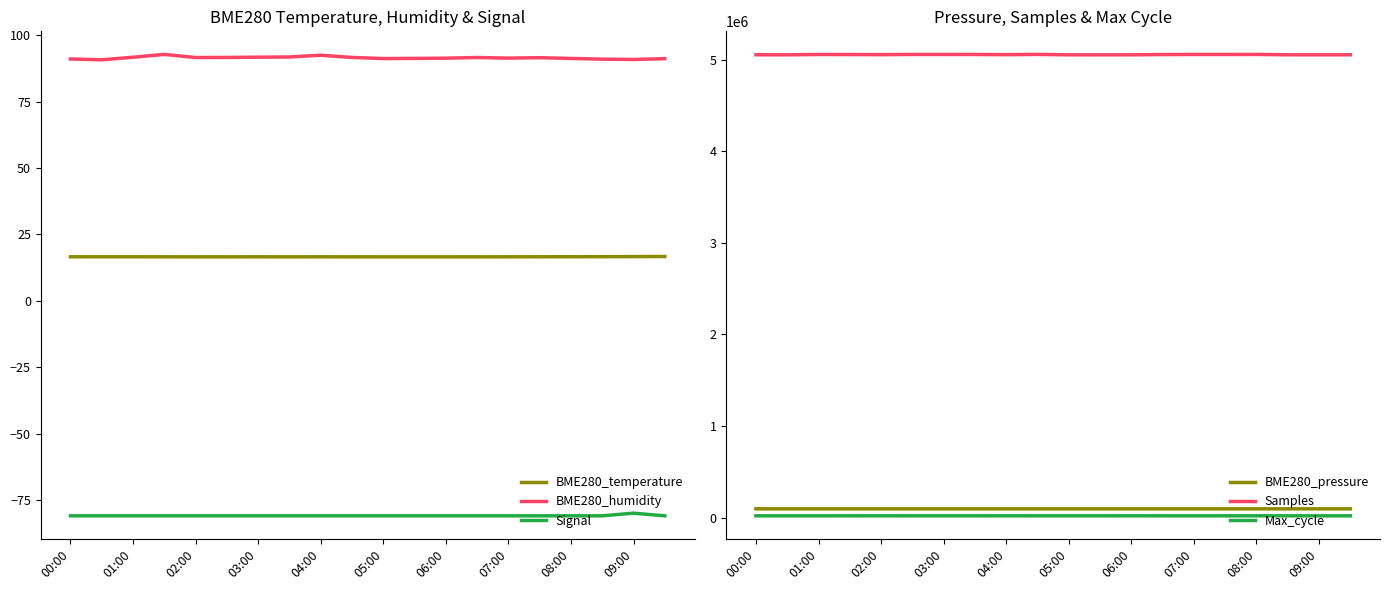

What is the minimum value for Samples?

5053004.0